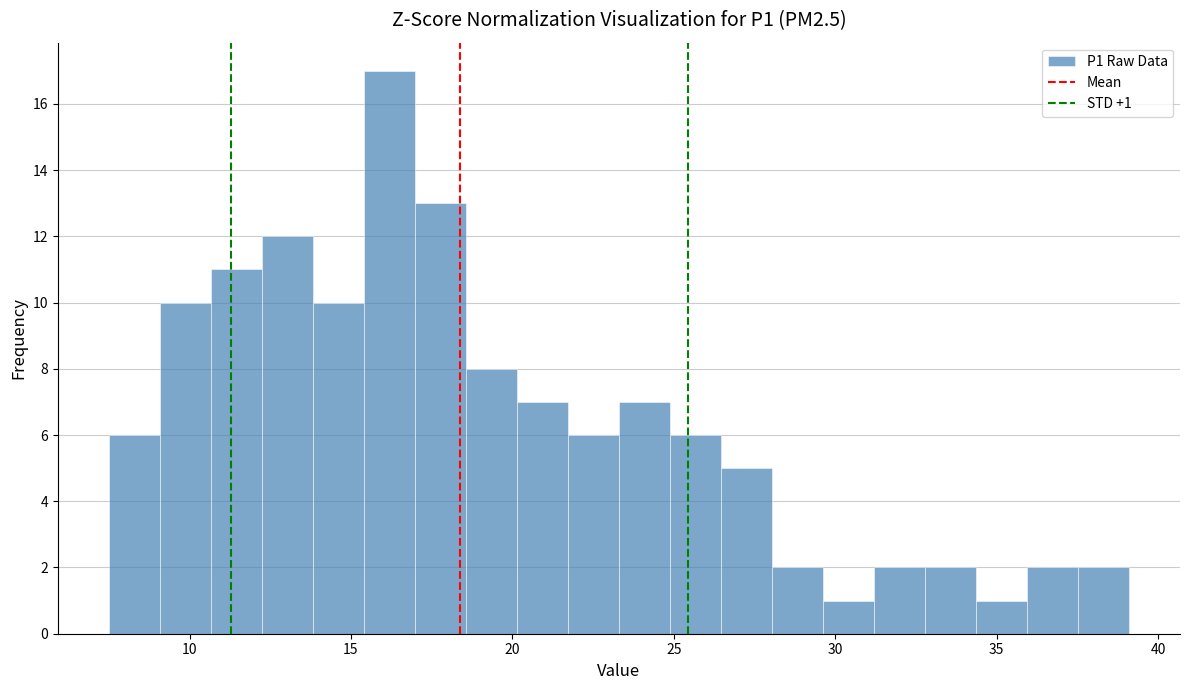

Around what value on the x-axis is the tallest bar? Give the approximate position of its centre, as read against the axis.

16.0